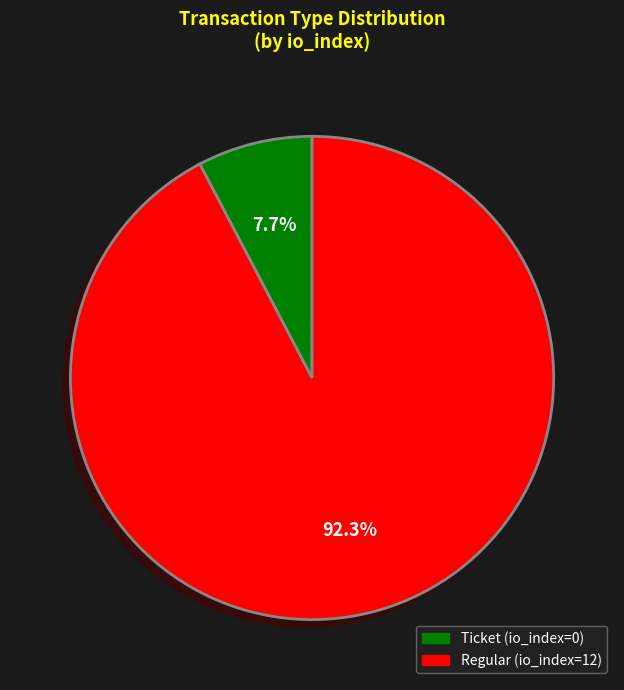

Approximately how many times larger is the value at Regular (io_index=12) compared to Ticket (io_index=0)?

12.0